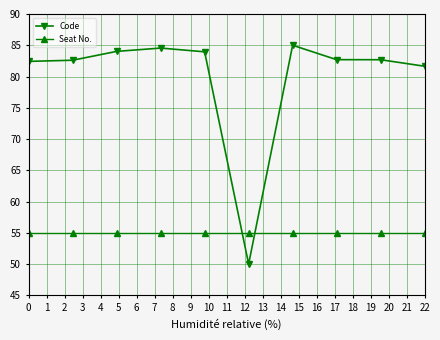

True or false: Code has more than 0 interior local peaks.

True